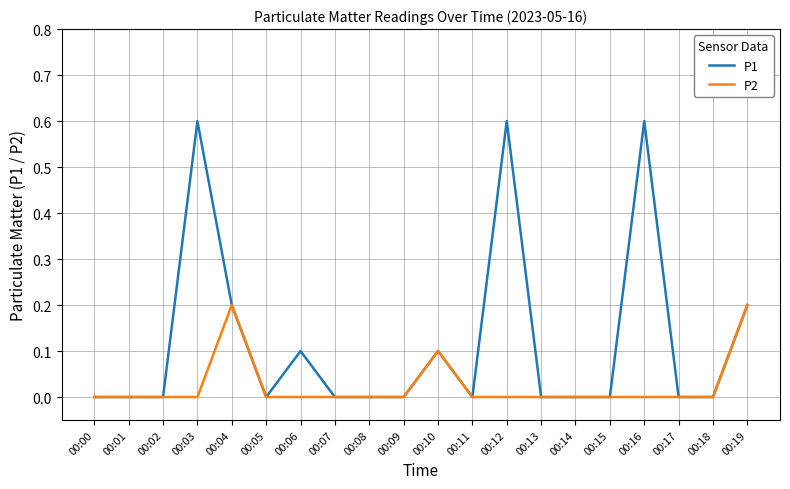

Which series has the widest spread of values?

P1